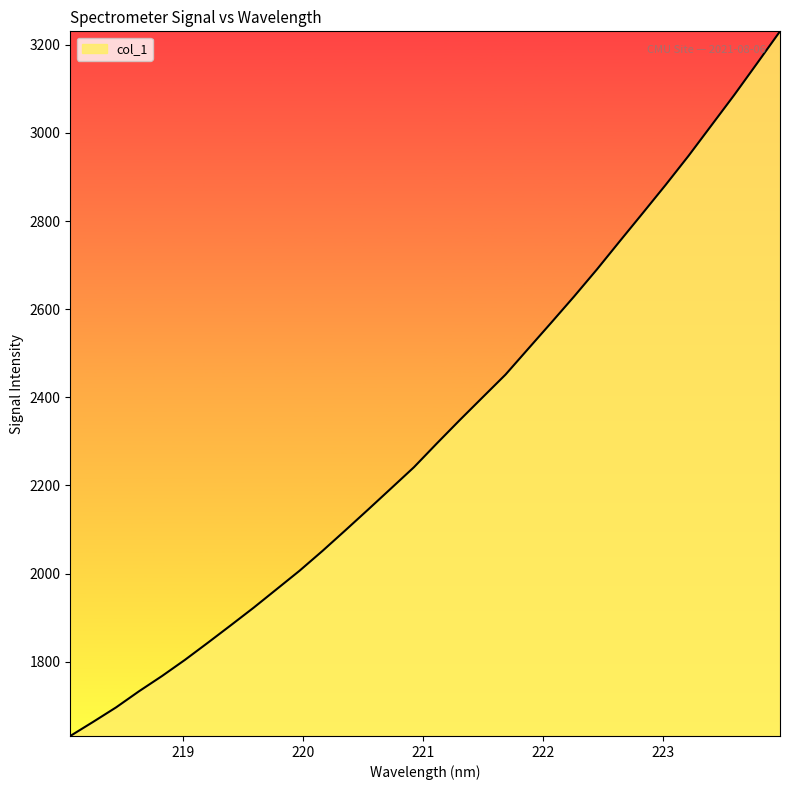

What is the minimum value shown in the chart?

1631.4